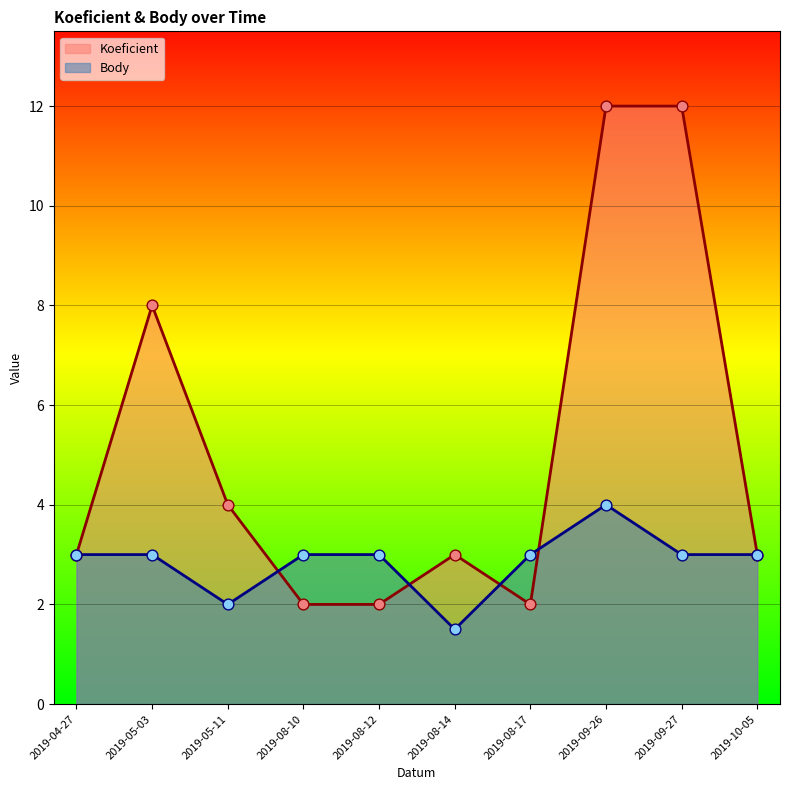

Which series reaches the minimum Y coordinate?

Body